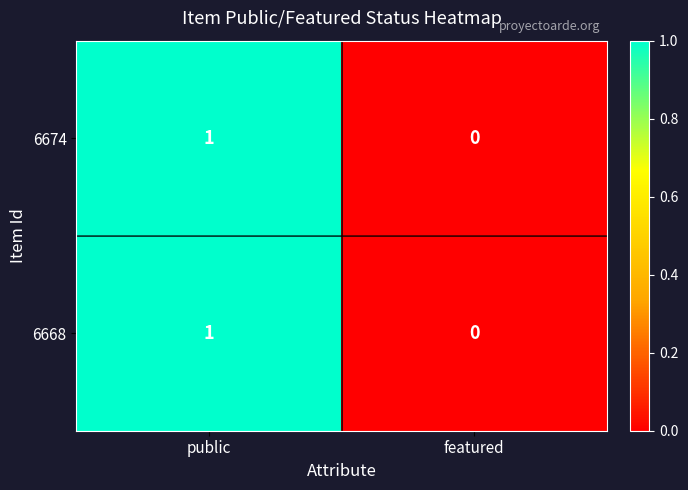

Which category has the highest value across all series?

public